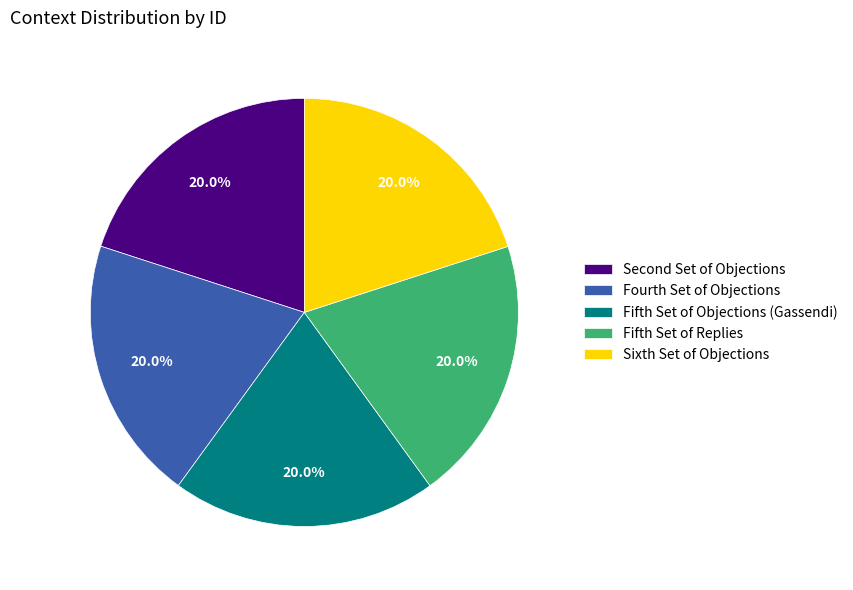

To the nearest percent, what is the average slice percentage?

20%